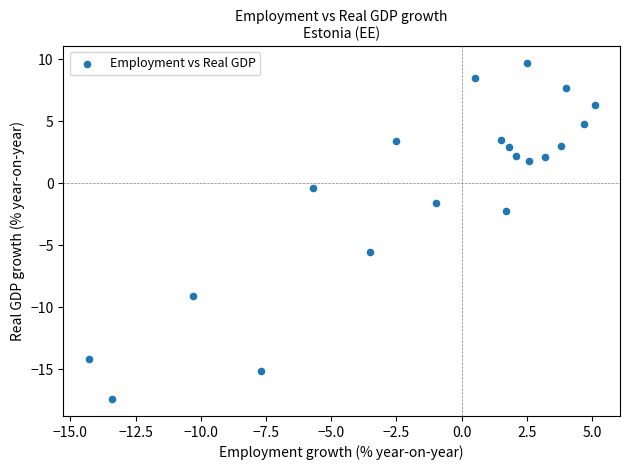

What Y value in the scatter plot is closest to -3?

-2.2